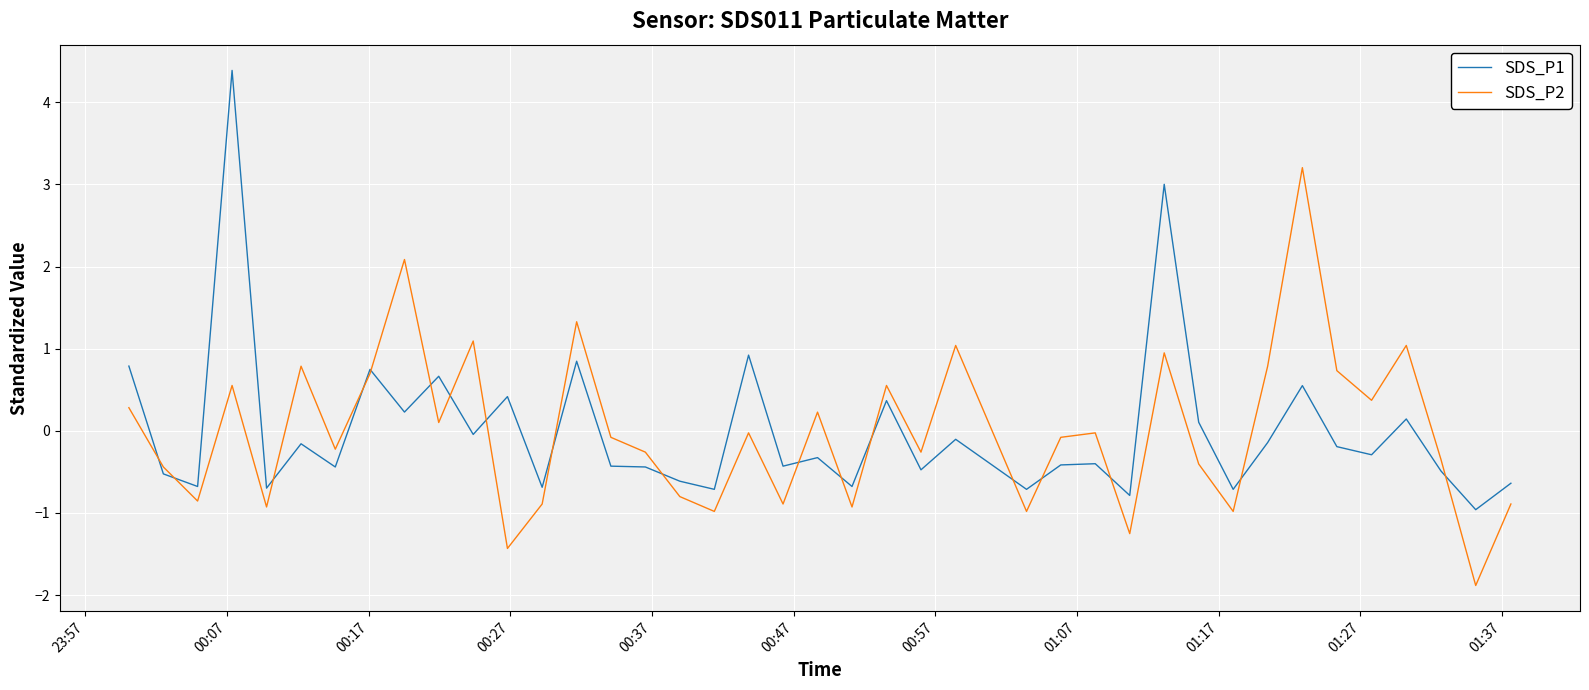

True or false: SDS_P1 and SDS_P2 cross at least once.

True